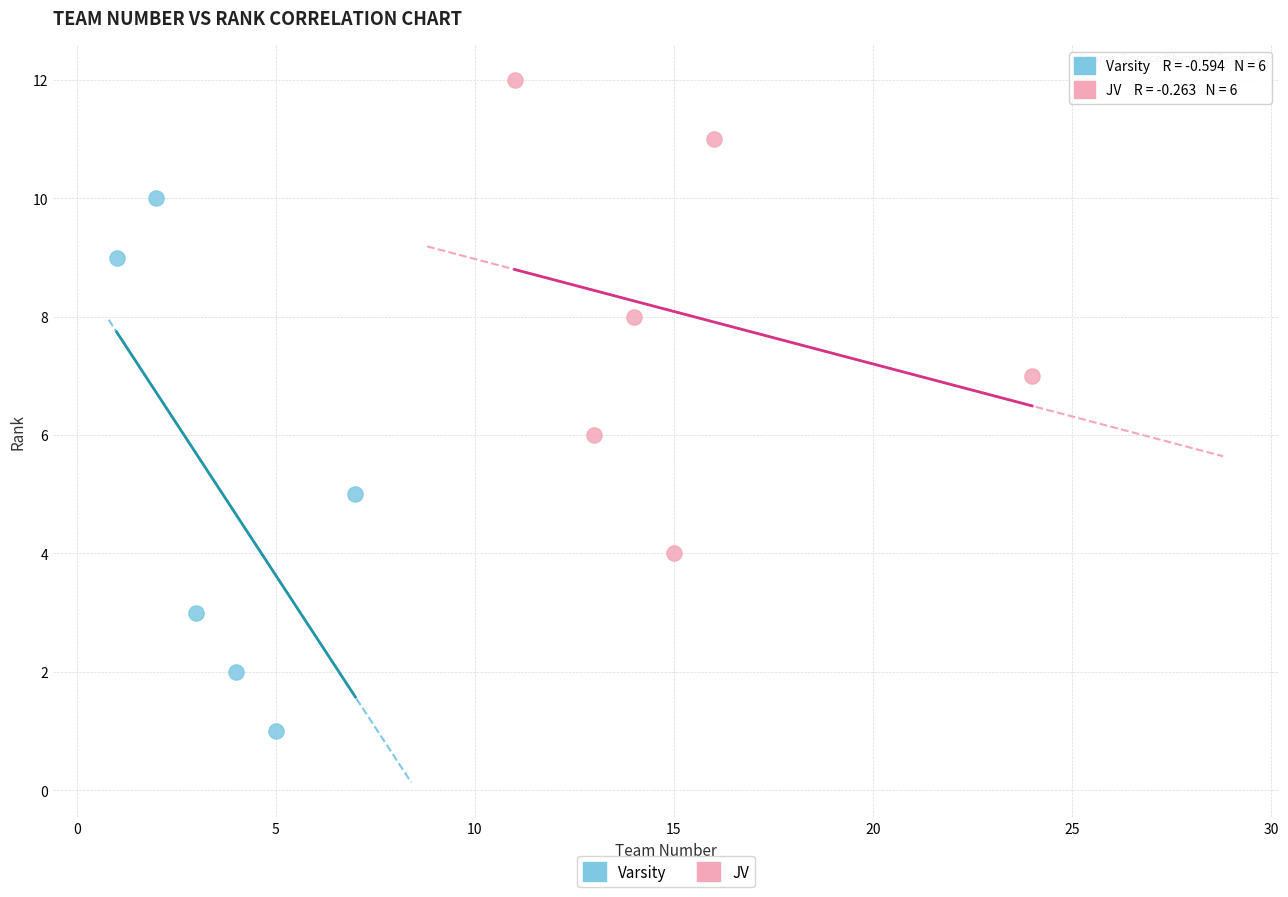

Which series contains the highest Y value?

JV